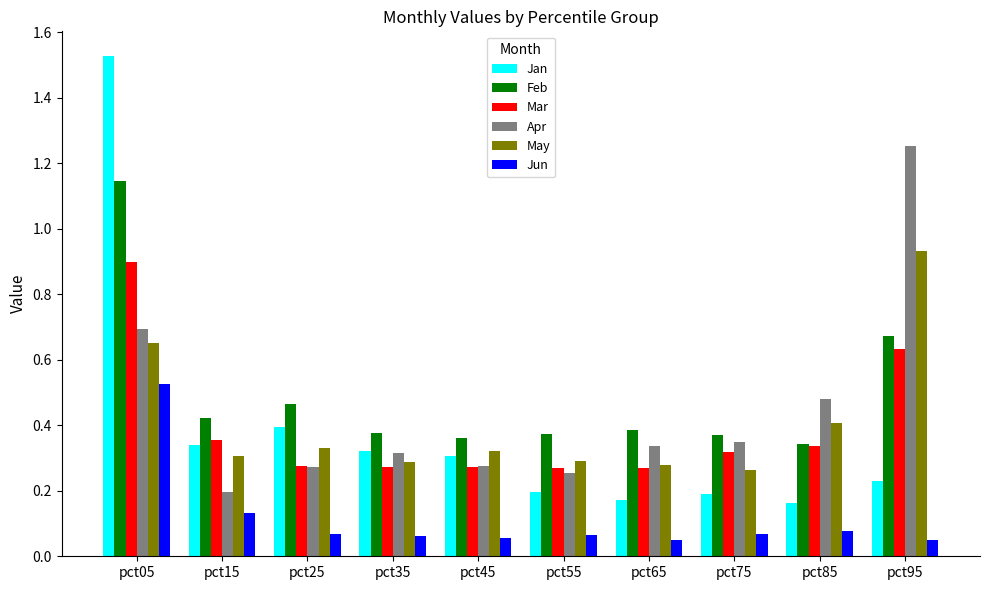

What are all the series names shown in the legend?

Jan, Feb, Mar, Apr, May, Jun